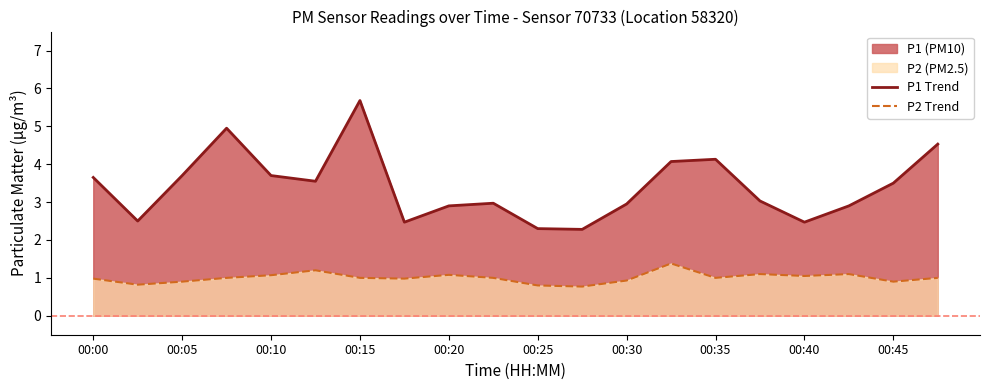

At which category is the sum across all series the highest?

00:15